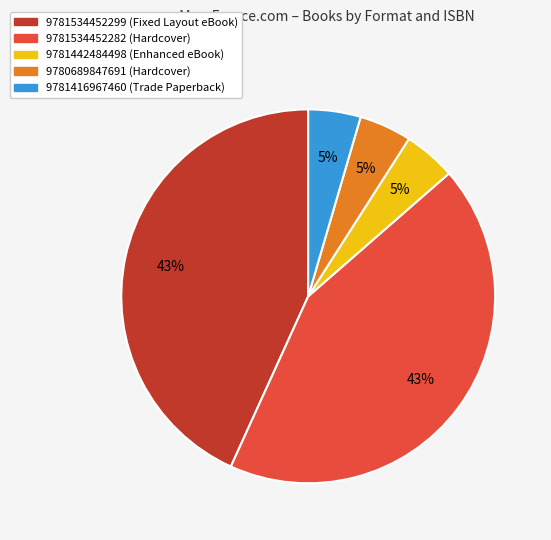

To the nearest percent, what portion does 9780689847691 (Hardcover) represent?

5%